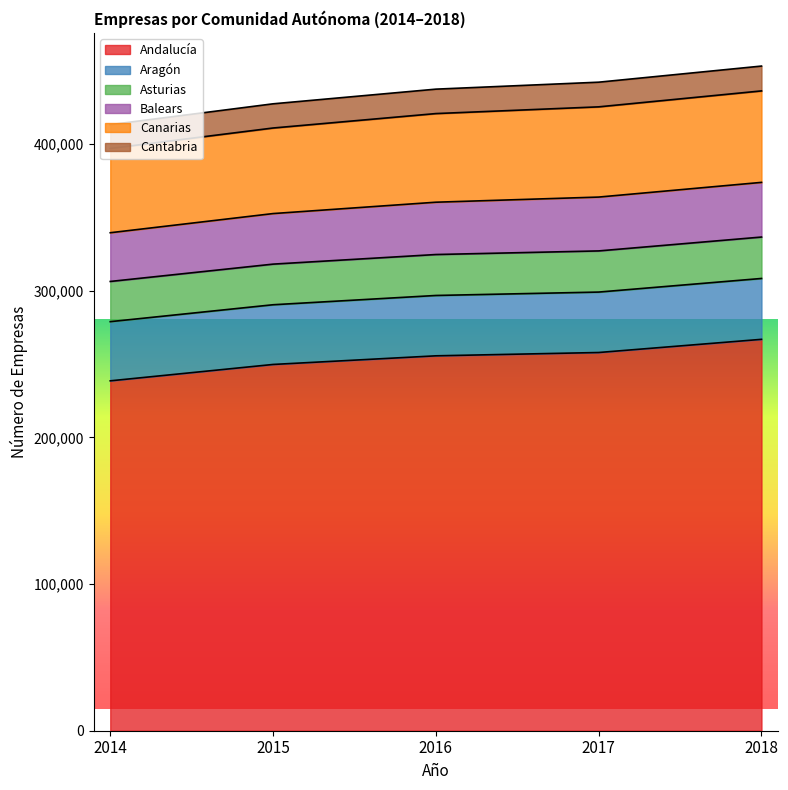

What is the value of the Balears point at the 3rd from the left?

360351